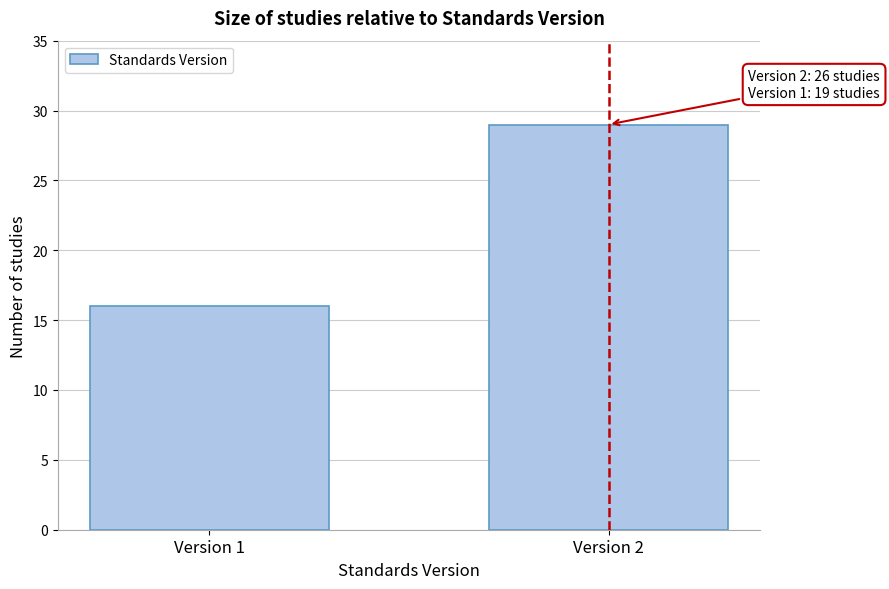

Reading left to right, extract all data points from this chart.

Version 1=16	Version 2=29